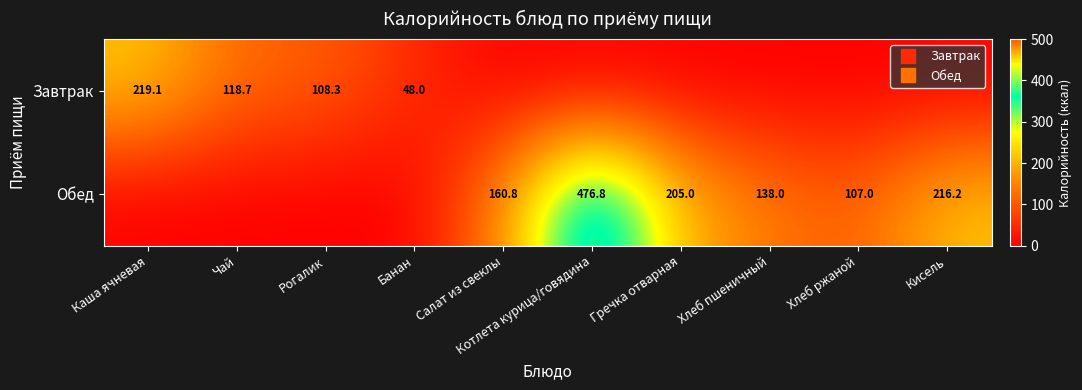

Which series has the largest total across all categories?

Обед